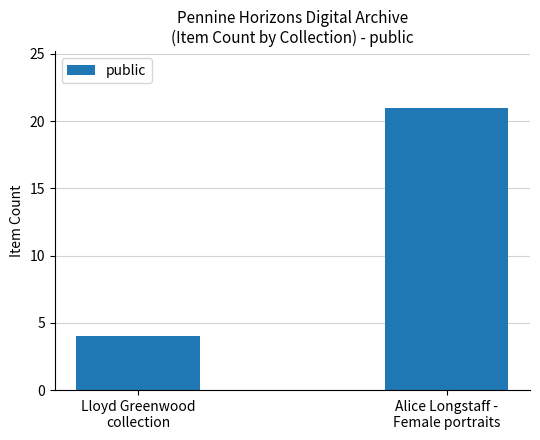

Which label corresponds to the smallest value in the chart?

Lloyd Greenwood
collection